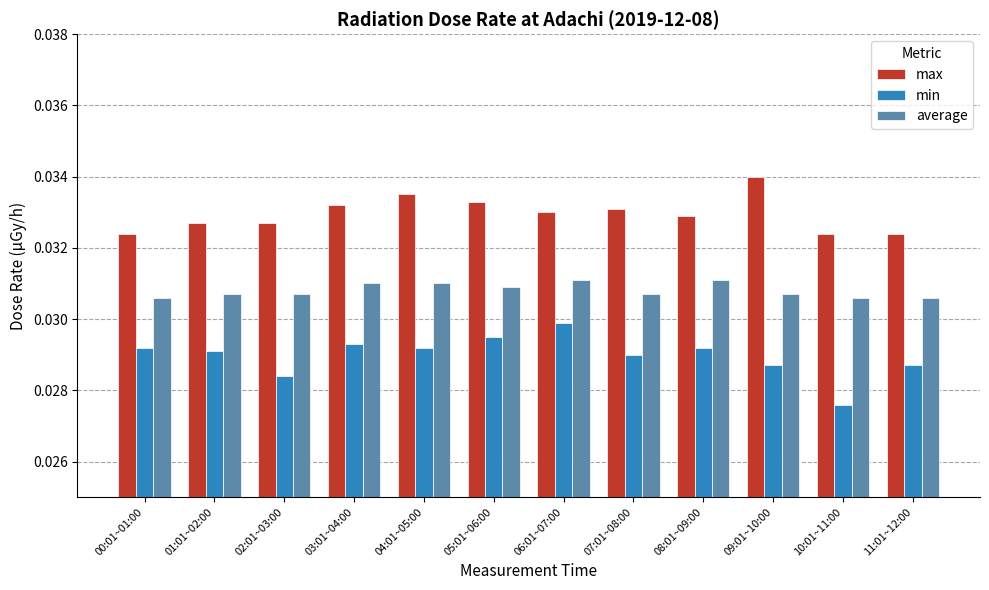

What is the label of the 9th bar from the left?

08:01~09:00